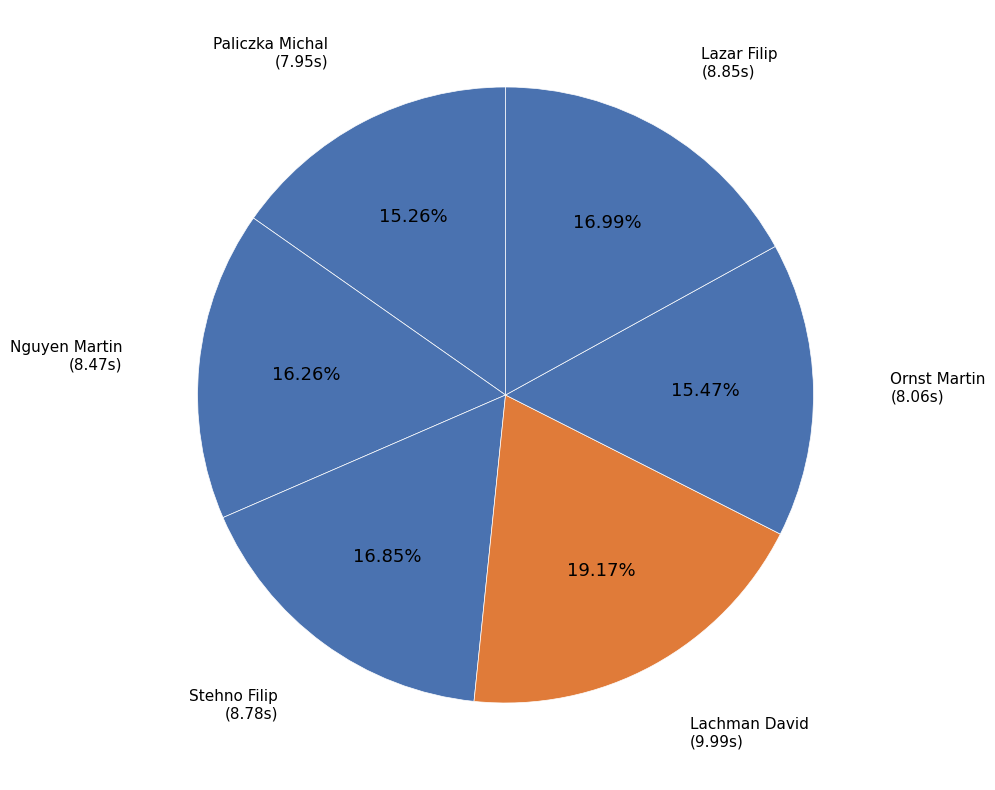

To the nearest percent, what is the difference between the largest and smallest slice percentages?

4%